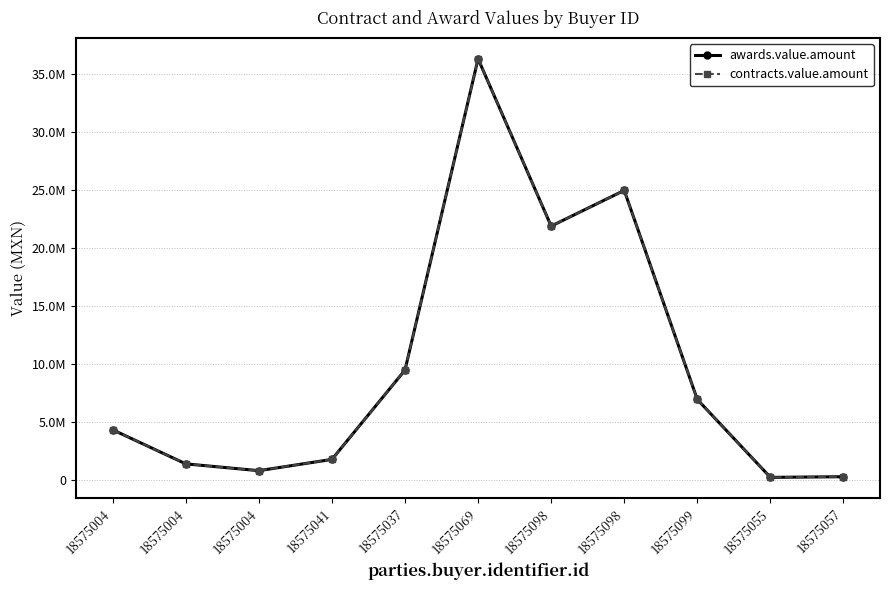

Does the chart have visible grid lines?

Yes